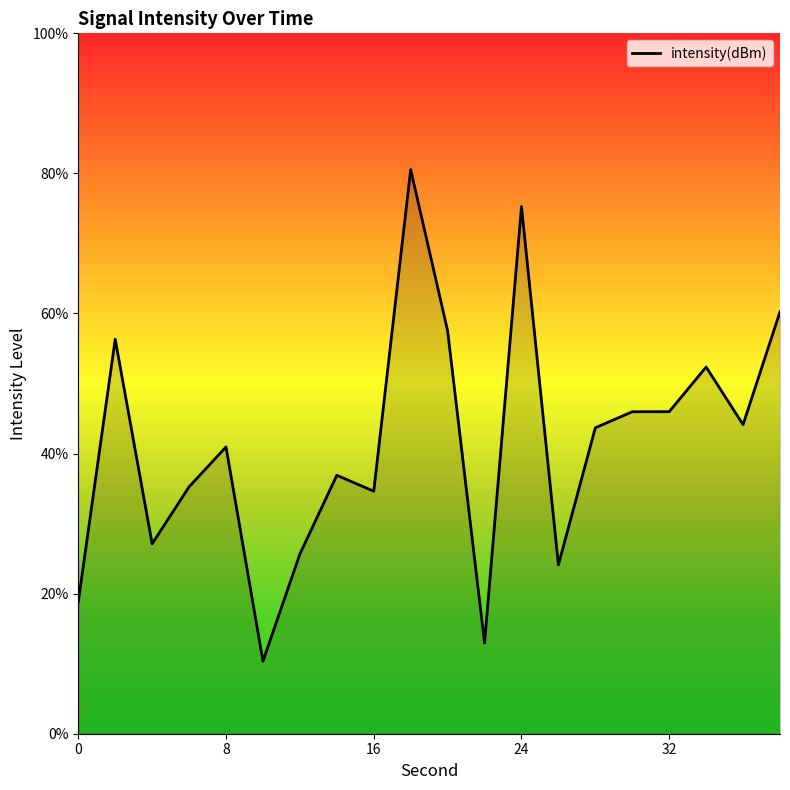

What is the maximum value shown in the chart?

80.5